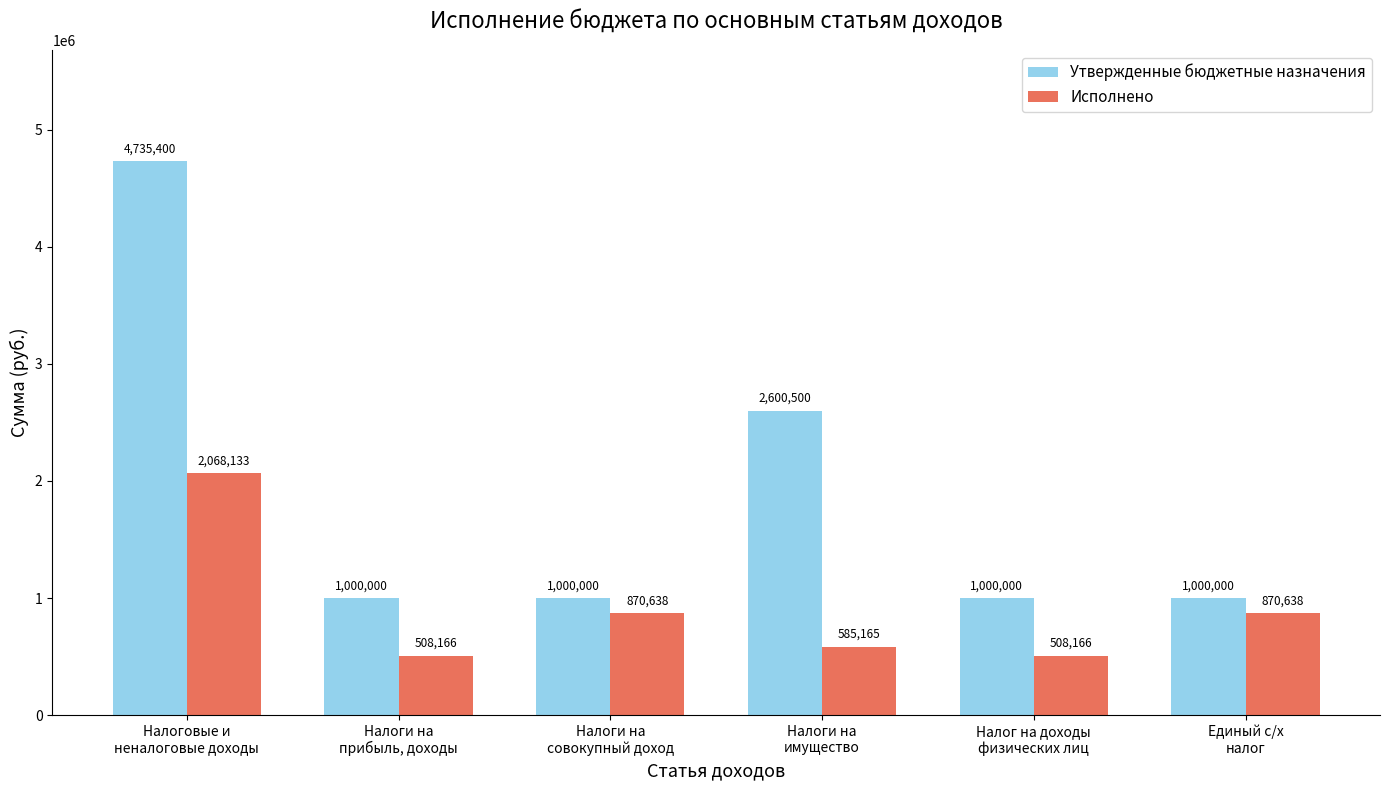

Rank the series by their average value, from lowest to highest.

Исполнено, Утвержденные бюджетные назначения